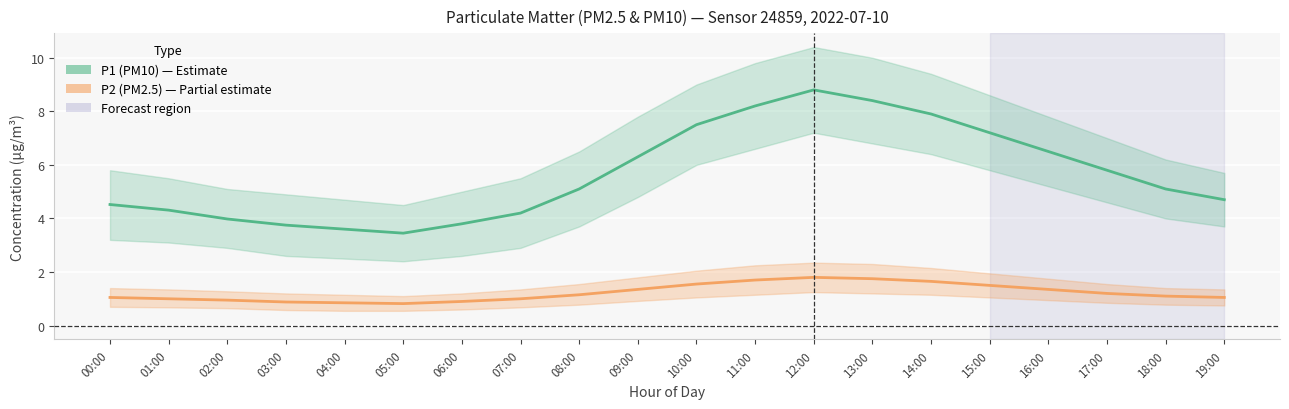

Which series has the largest range (max minus min)?

P1 (PM10)